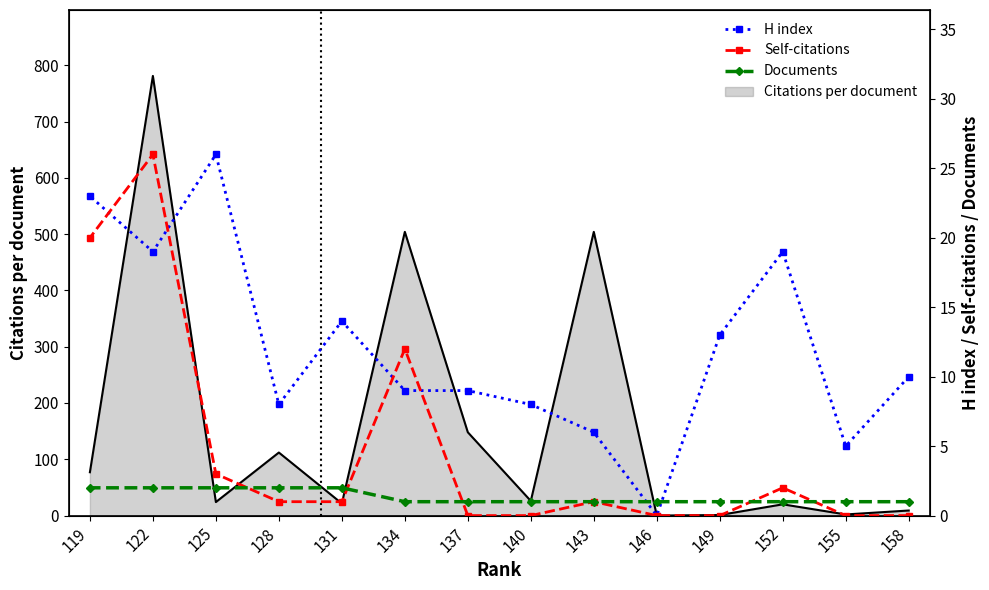

What is the difference between the maximum and minimum values in the Self-citations series?

26